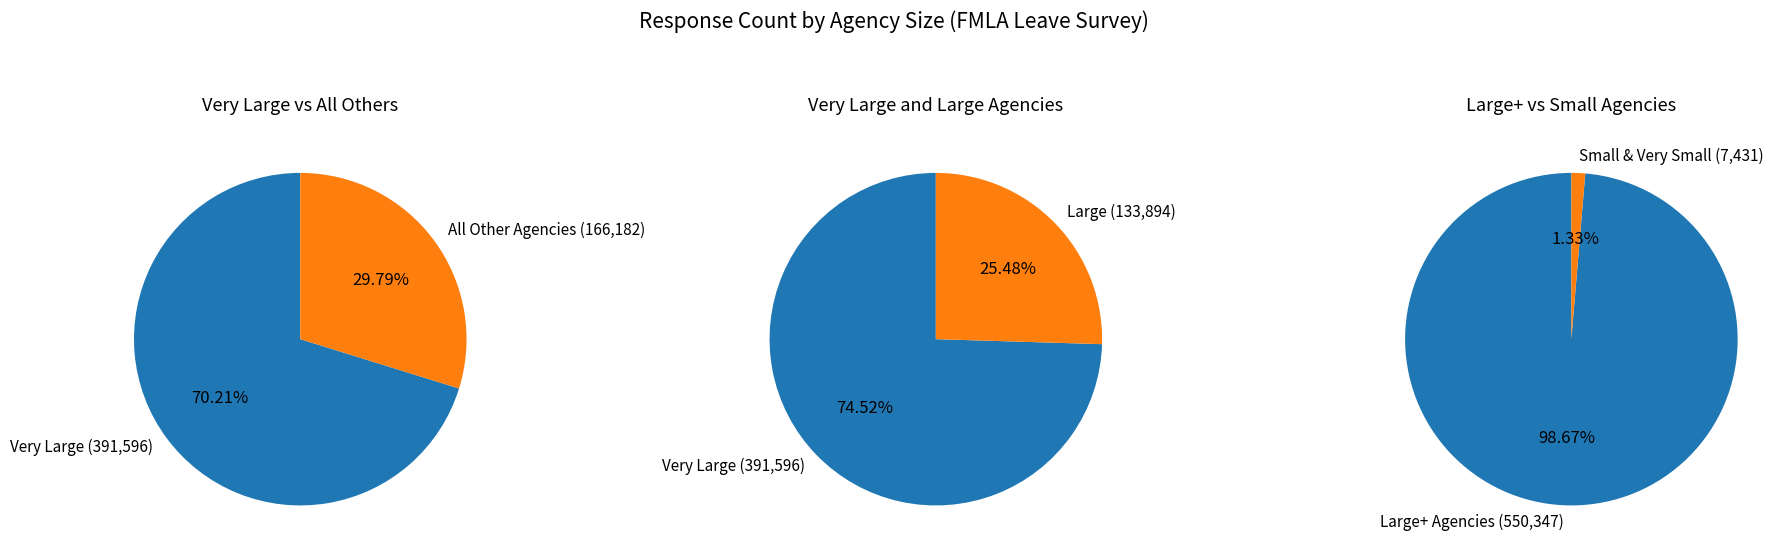

How many slices are in this pie chart?

5